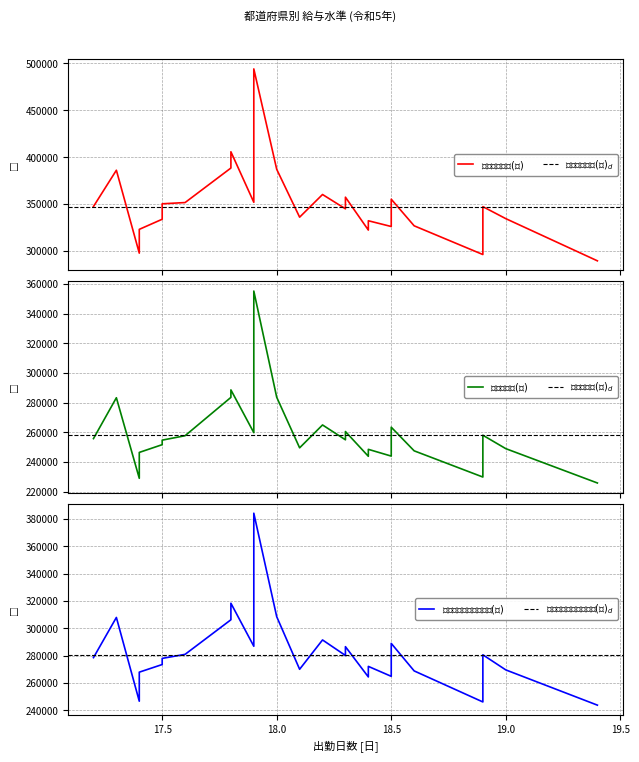

The value of 所定内給与(円) at 秋田 is 52093. True or false?

False